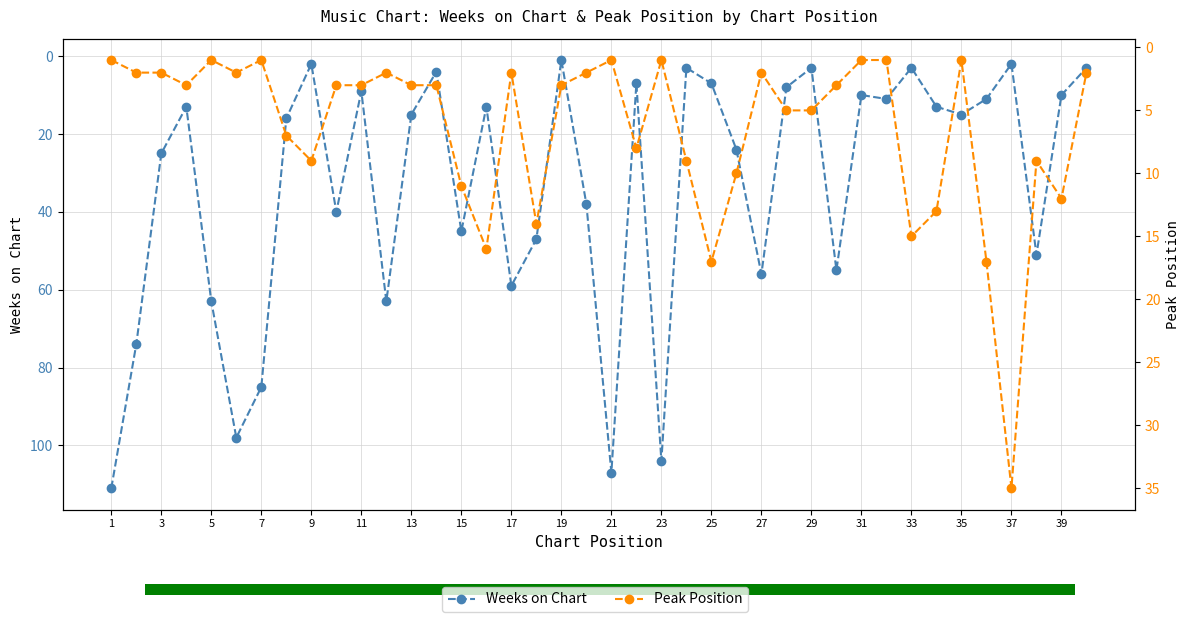

Does the chart display data point markers on the line(s)?

Yes